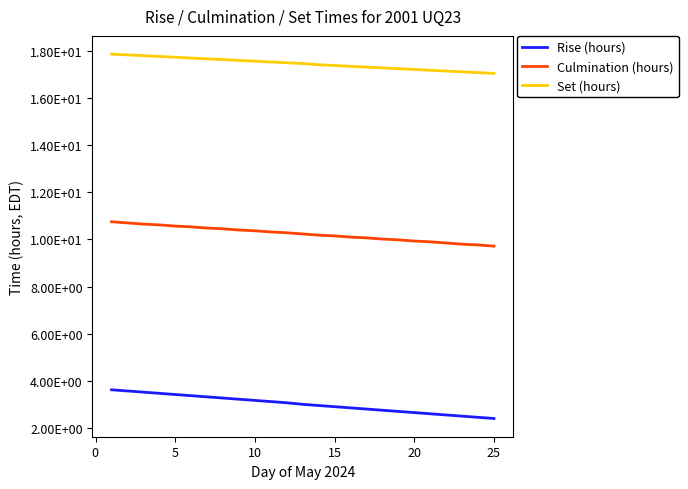

What are all the series names shown in the legend?

Rise (hours), Culmination (hours), Set (hours)